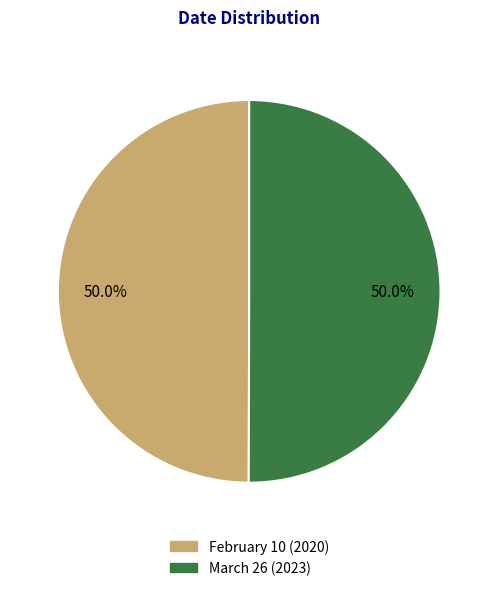

Is it true that March 26 is 41% of the pie?

False